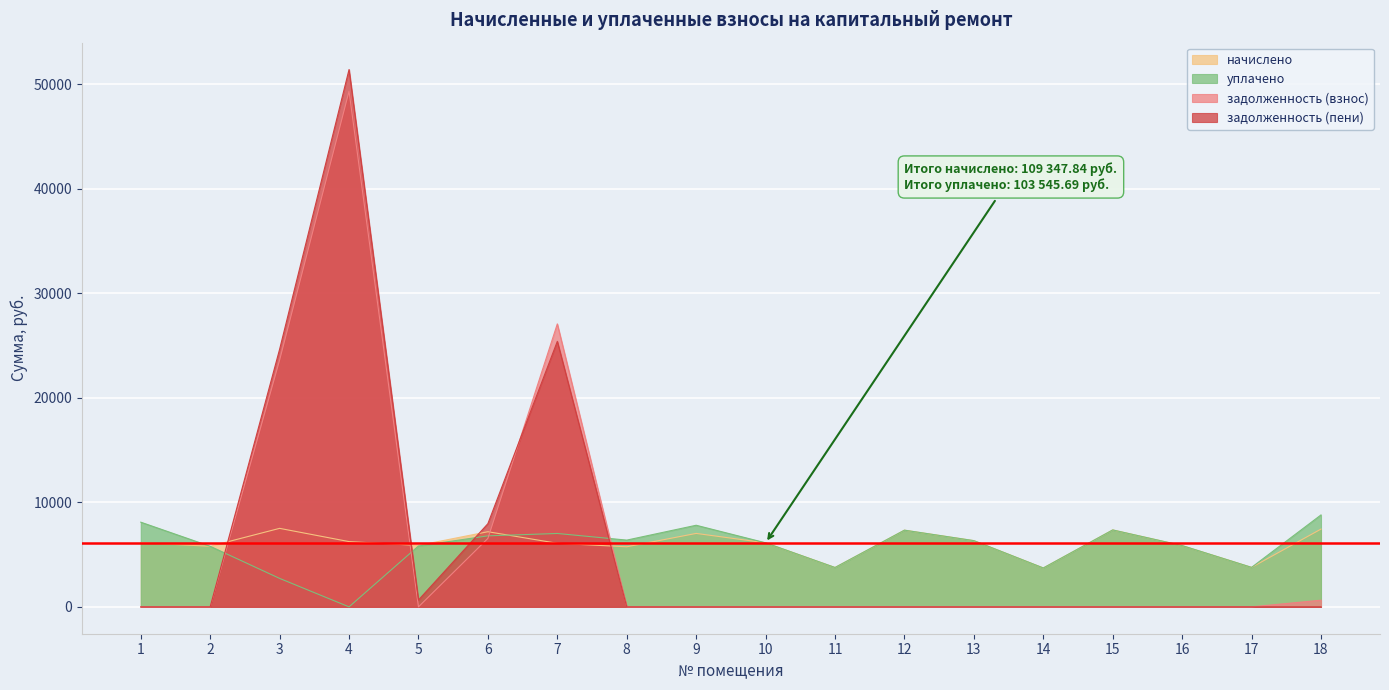

How many lines are shown in the chart?

4